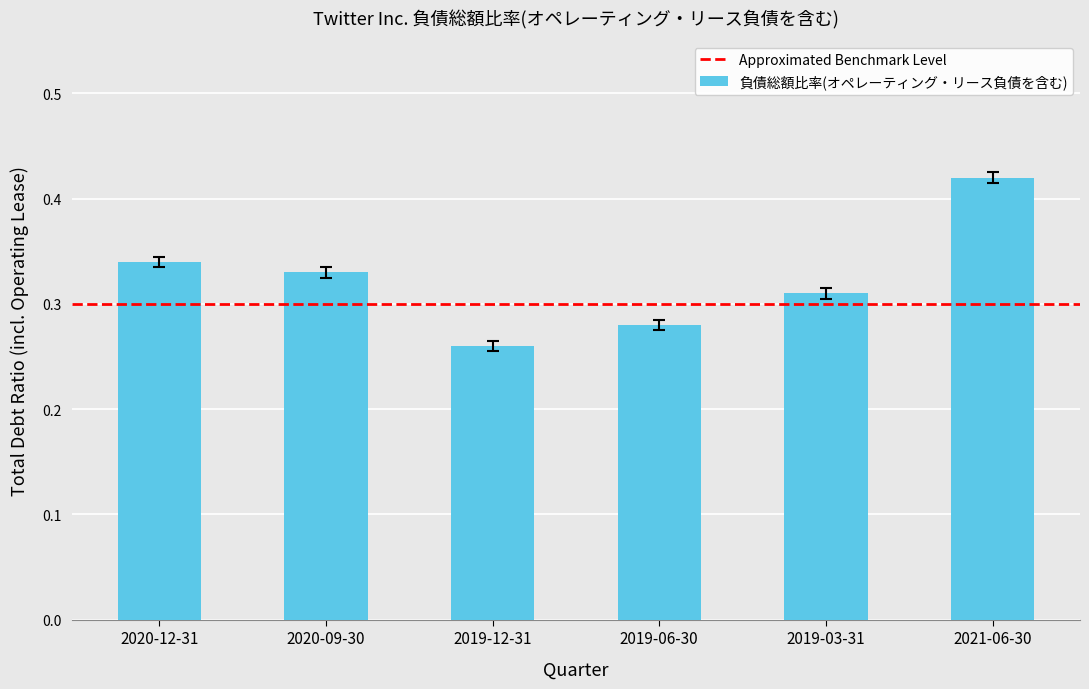

What is the sum of all values?

1.9